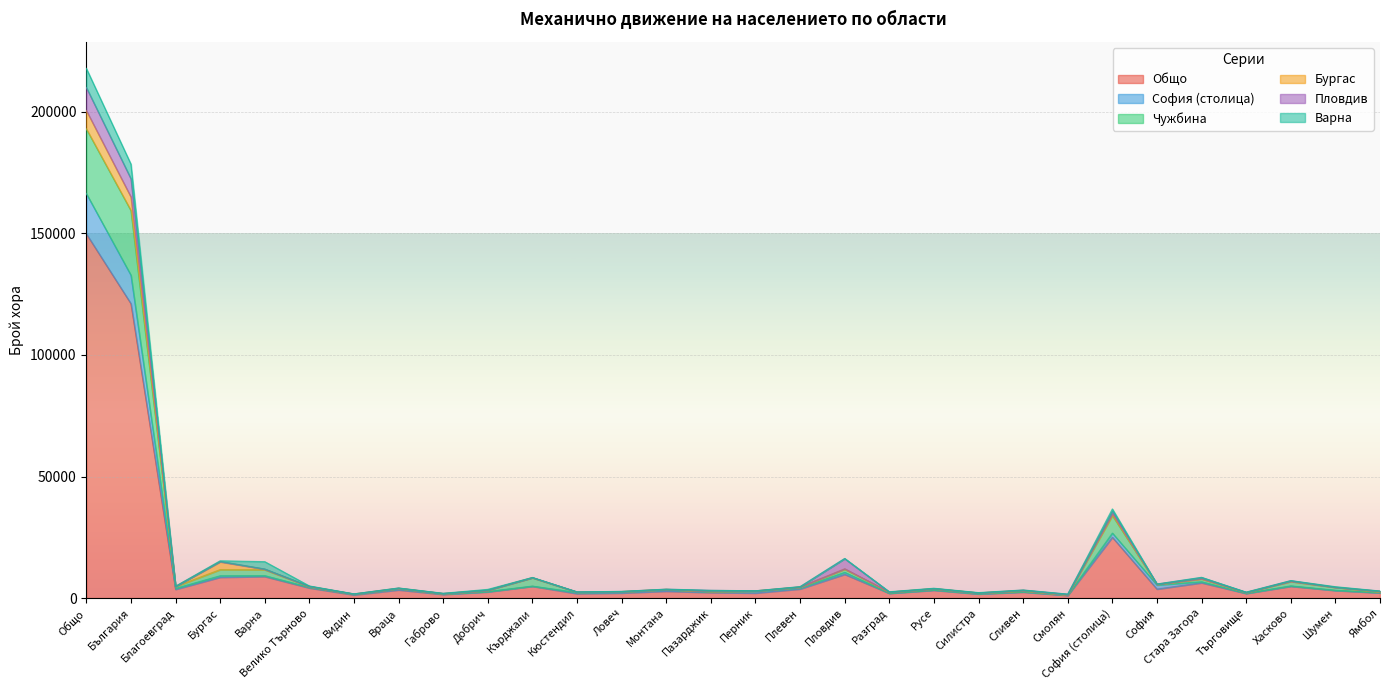

In Общо, how many points are lower than both neighbors (excluding endpoints)?

10